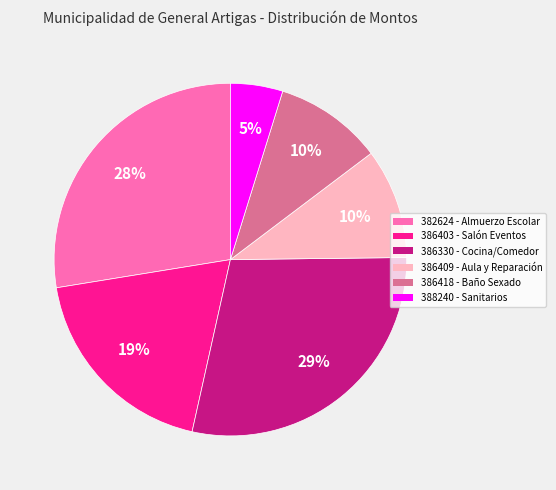

True or false: 386409 - Aula y Reparación accounts for 10% of the total.

True